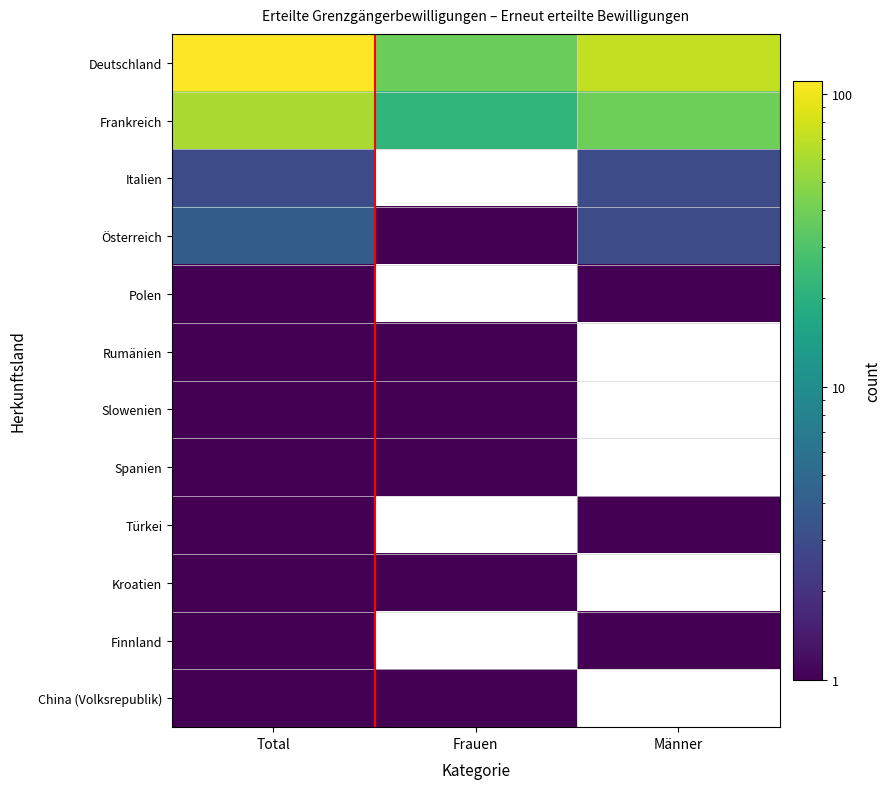

Where is Finnland nearest to the value 1?

Total